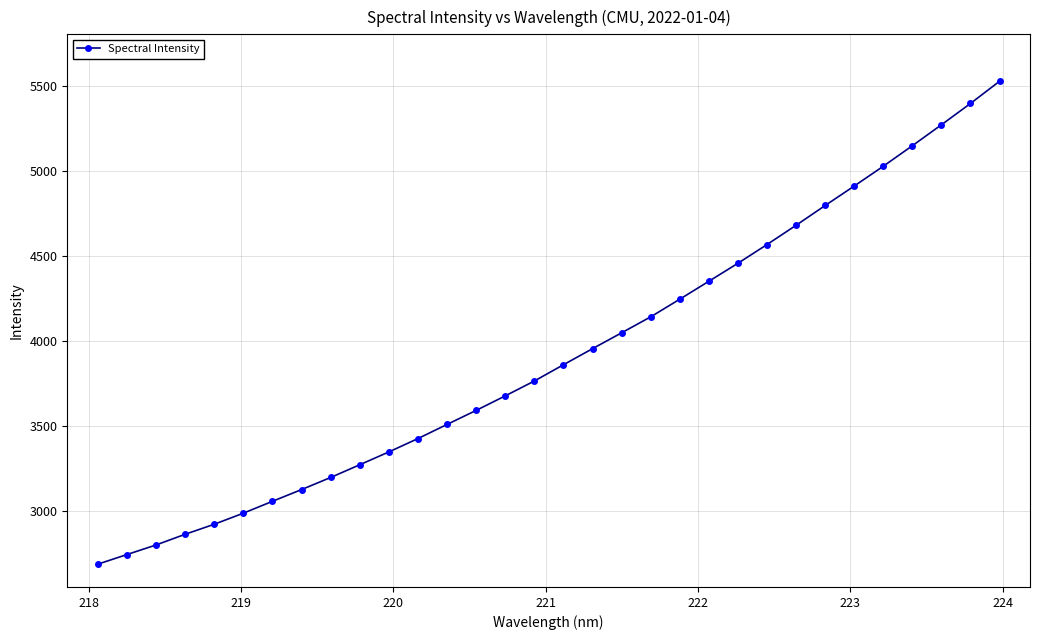

Count the number of data series in this chart.

1